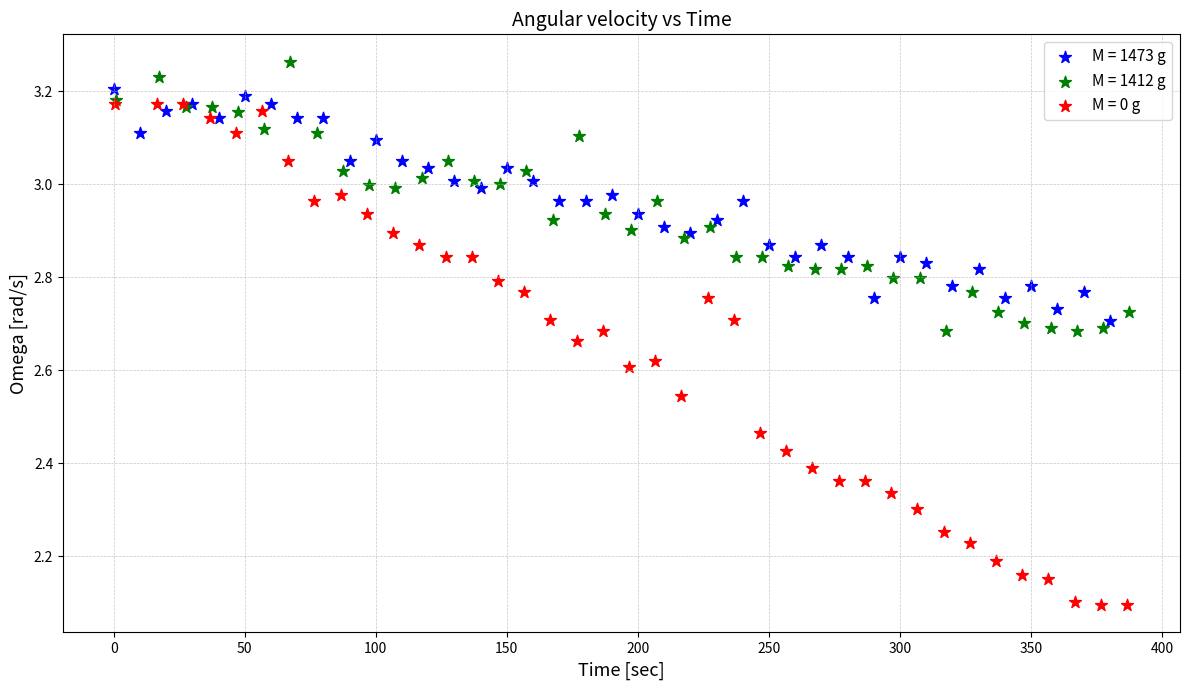

Which series has the largest Y range (max minus min)?

M = 0 g